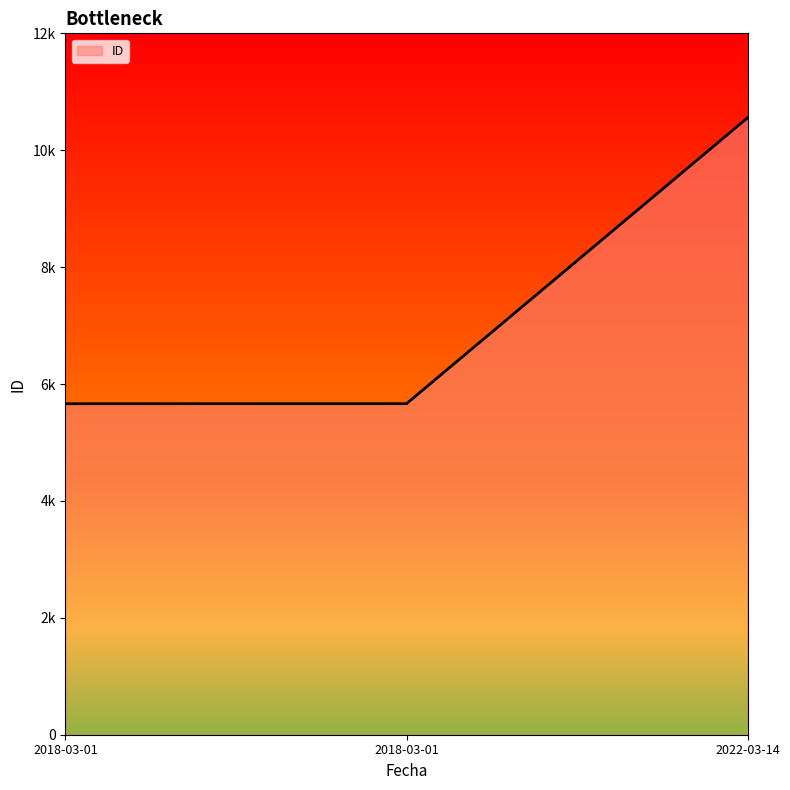

Does the chart have visible grid lines?

No